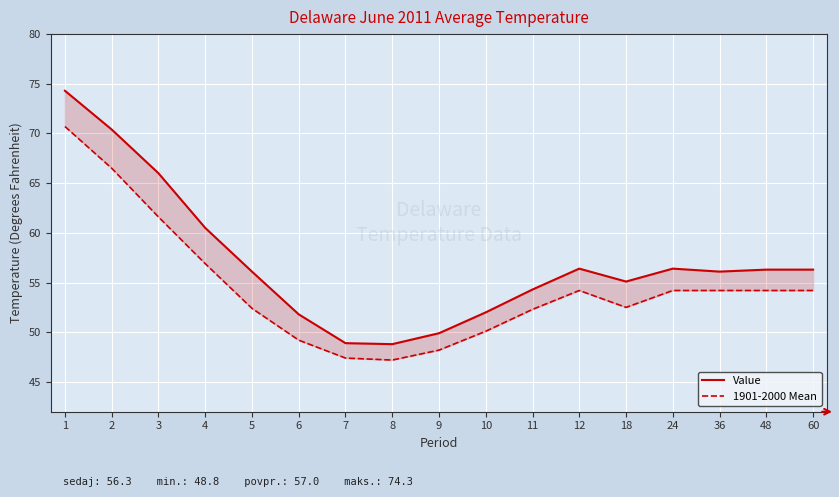

Which series changed the most between 6 and 8?

Value